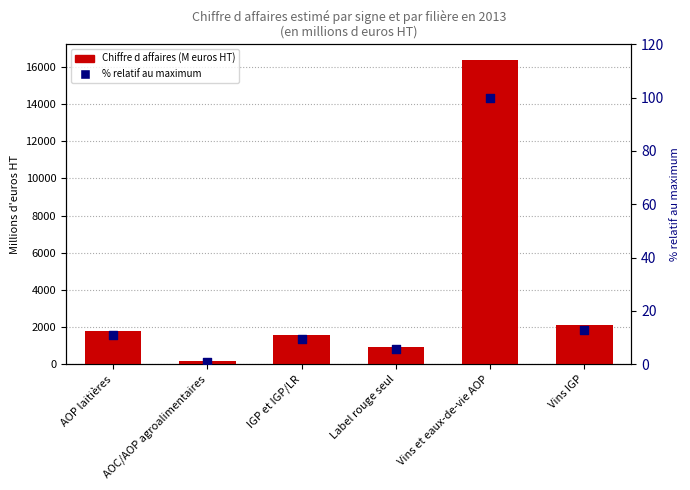

What are all the series names shown in the legend?

Chiffre d affaires (M euros HT), % relatif au maximum